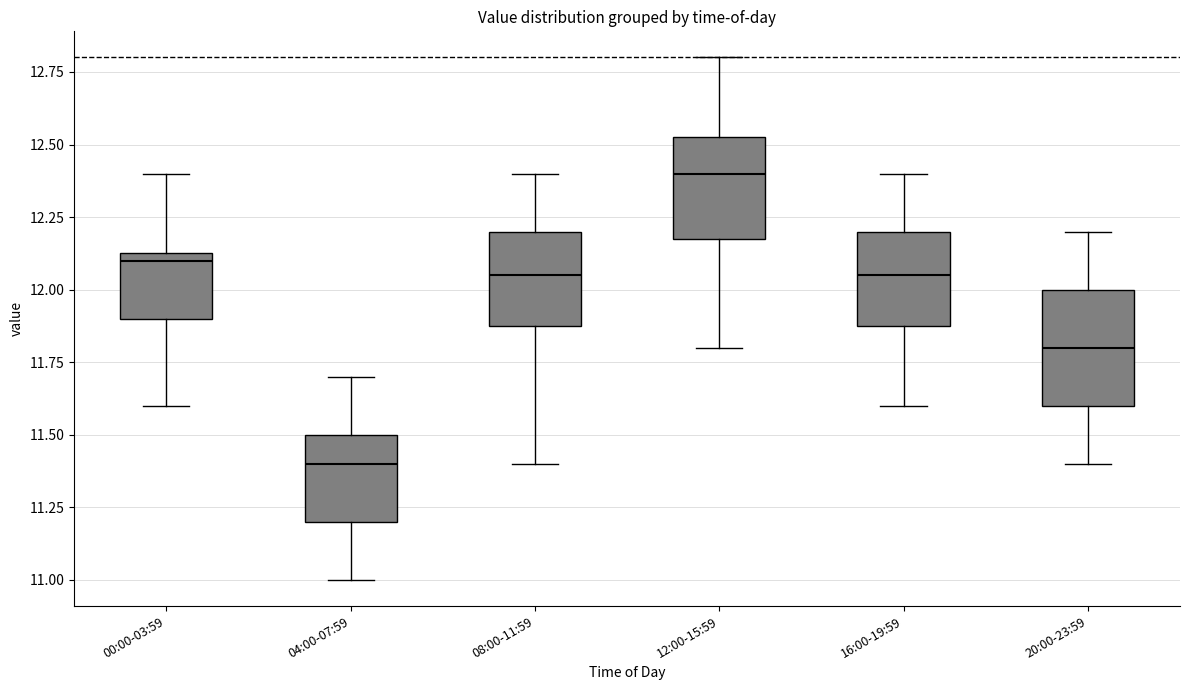

Which box's median line is the highest?

12:00-15:59